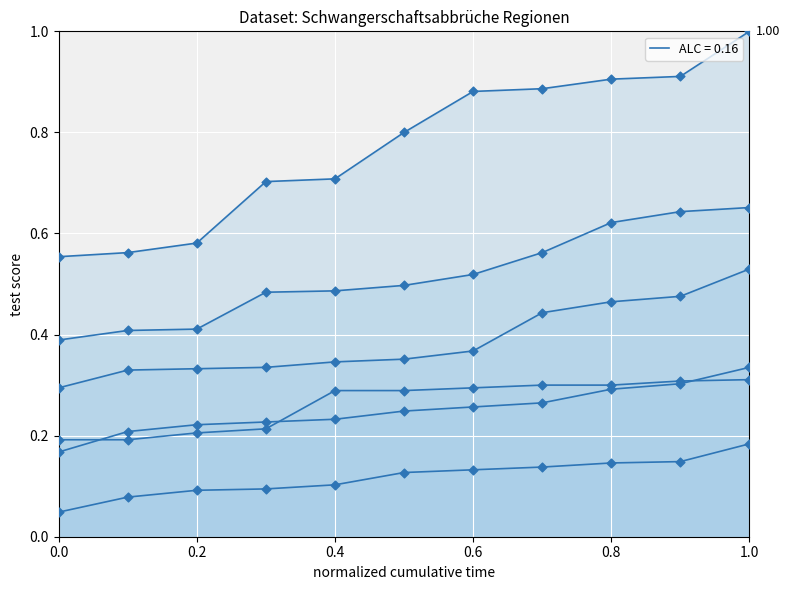

What is the total value across all series at 0.8?

2.7